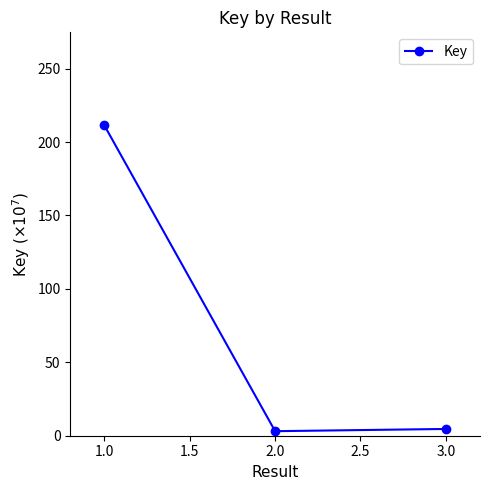

What is the average value?

73.0